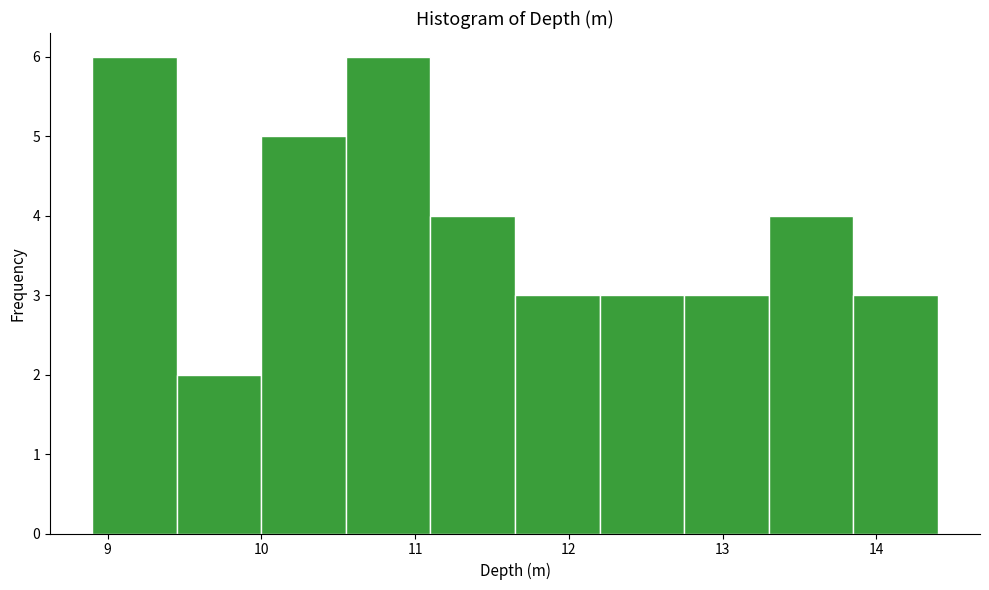

Reading left to right, transcribe this chart: for each bar, give the range it covers on the x-axis and its height. Neither the bar edges nor the heights are printed on the chart, so give them approximately, as read against the axes.

8.90 to 9.45: 6
9.45 to 10.00: 2
10.00 to 10.55: 5
10.55 to 11.10: 6
11.10 to 11.65: 4
11.65 to 12.20: 3
12.20 to 12.75: 3
12.75 to 13.30: 3
13.30 to 13.85: 4
13.85 to 14.40: 3